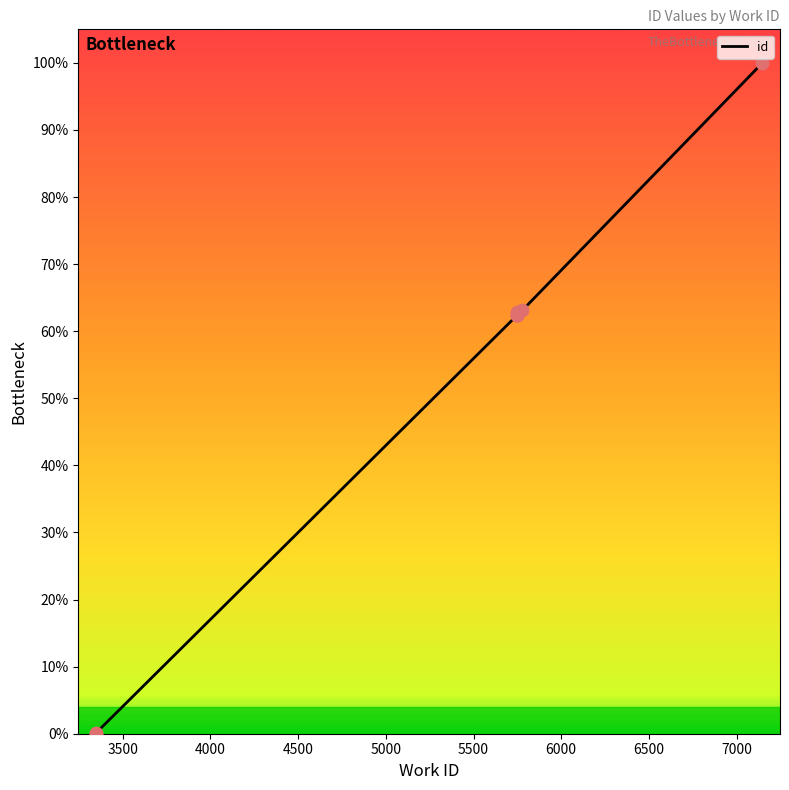

What is the change in value from 3347 to 7147?

+100.0